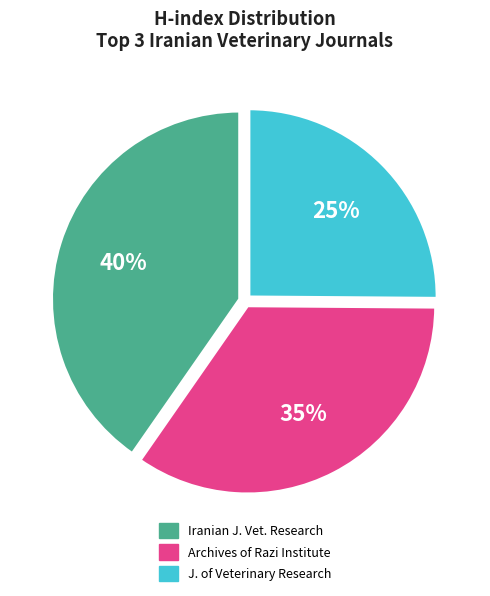

Is there any slice that represents more than half of the pie?

No